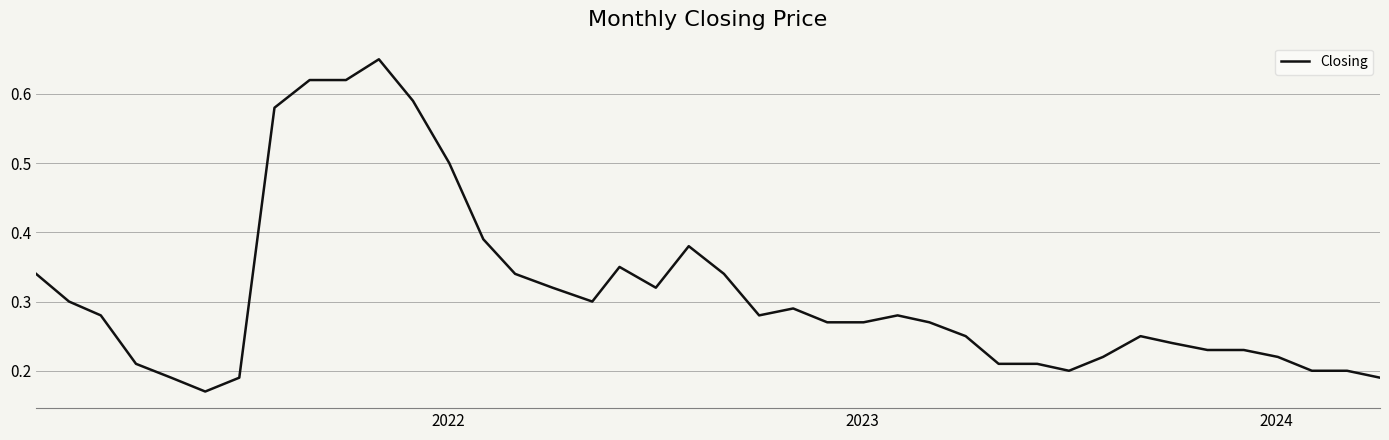

What is the difference between the maximum and minimum values?

0.5